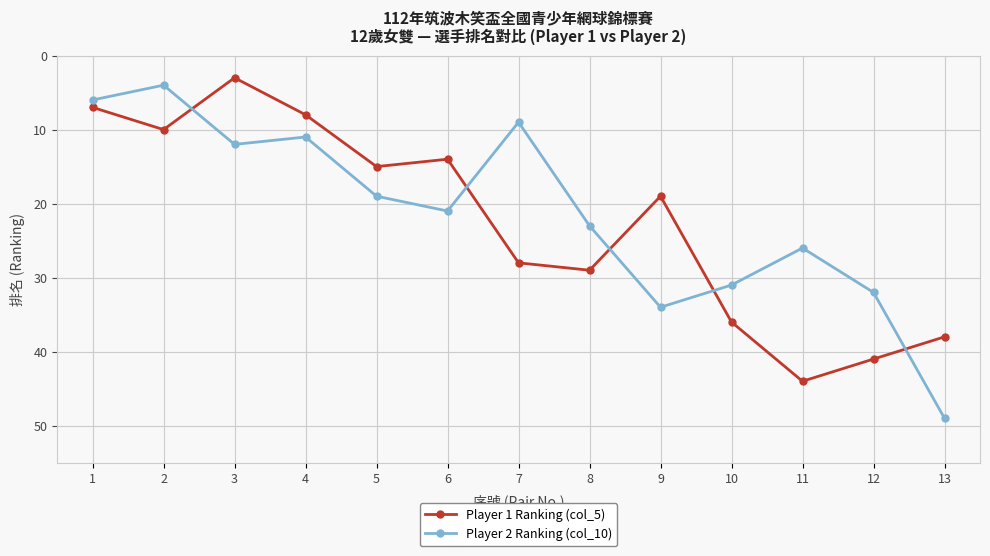

The Player 1 Ranking (col_5) series shows 3 at 3. True or false?

True